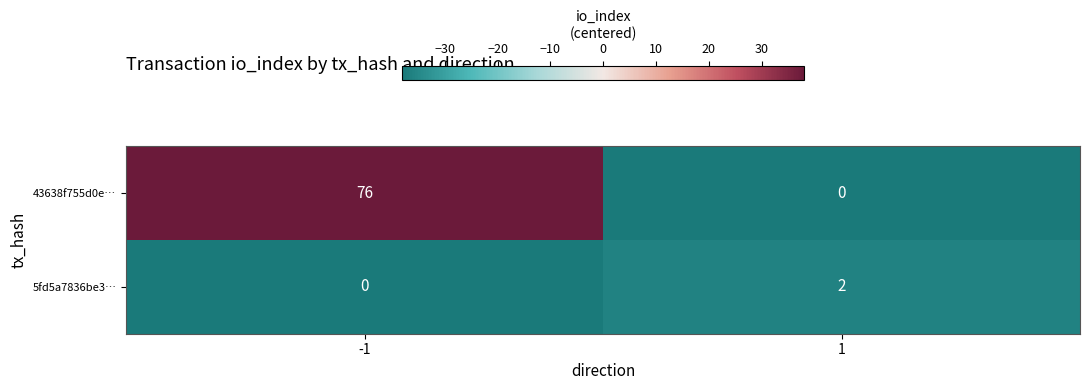

What is the average value of the 43638f755d0e… series?

38